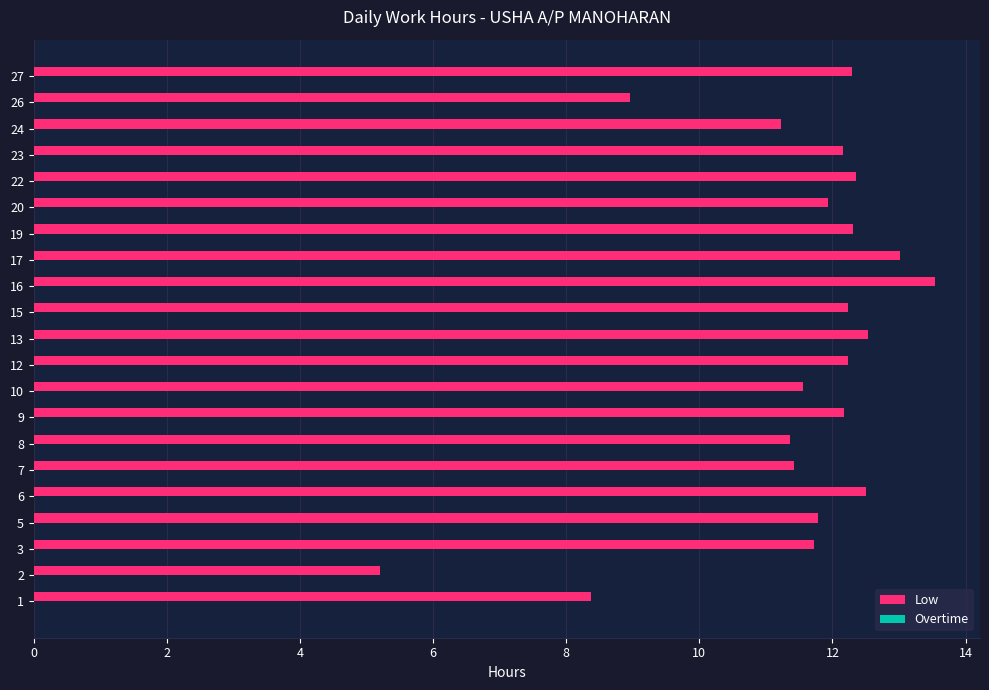

How many data points does each series have?

21